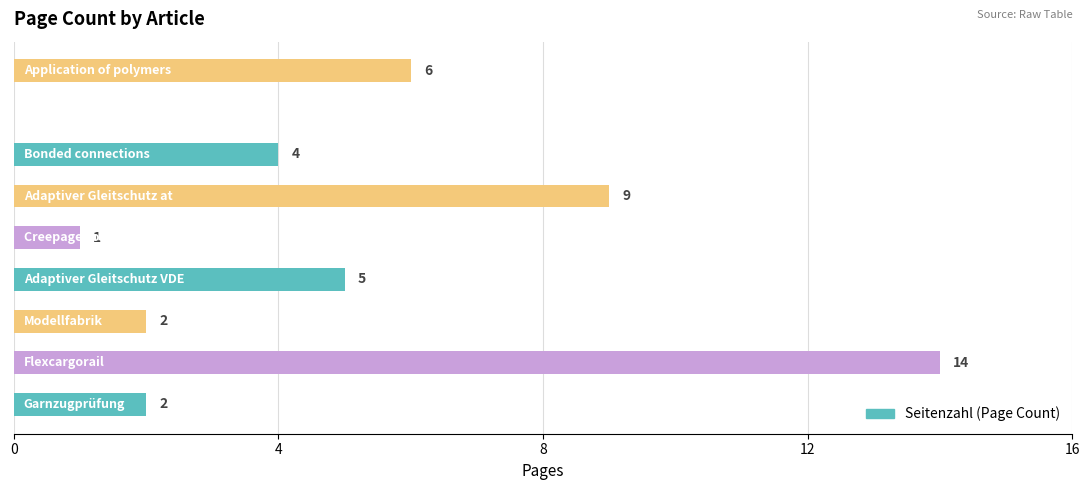

What is the greatest value displayed?

14